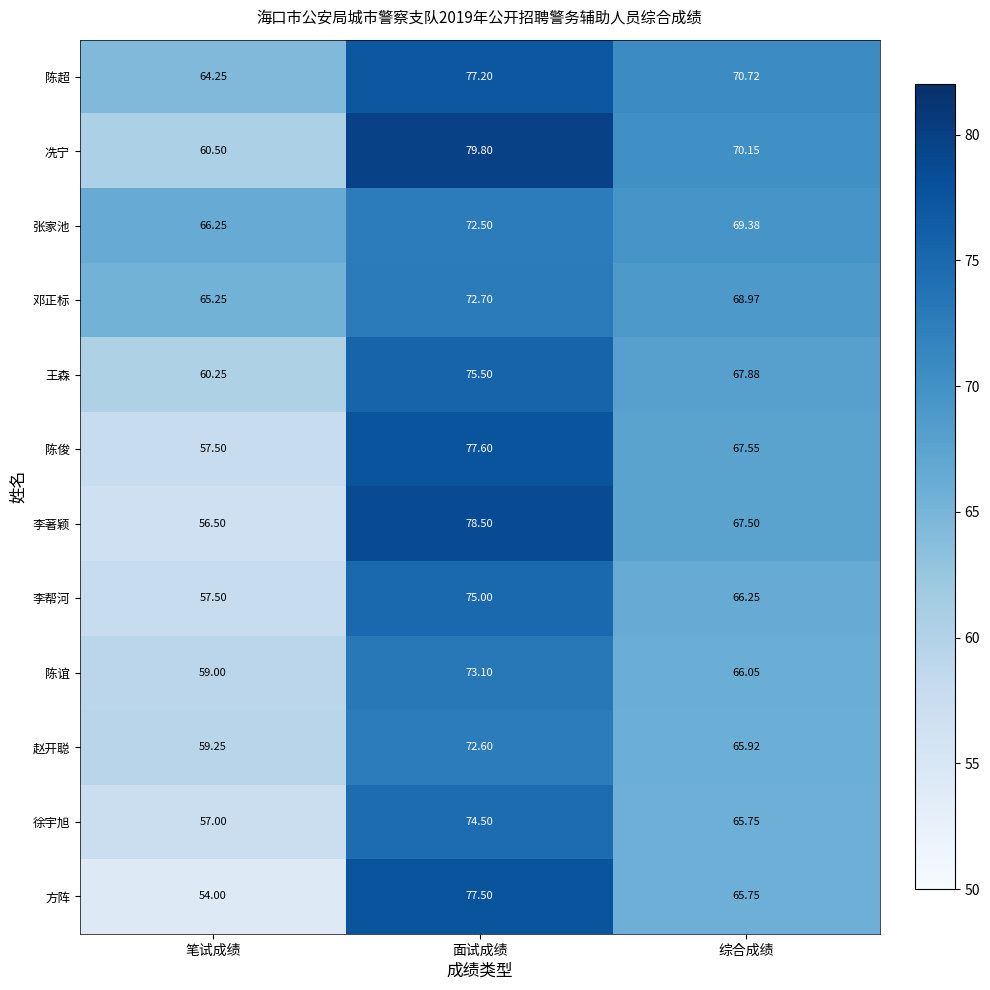

At which category is the sum across all series the highest?

面试成绩